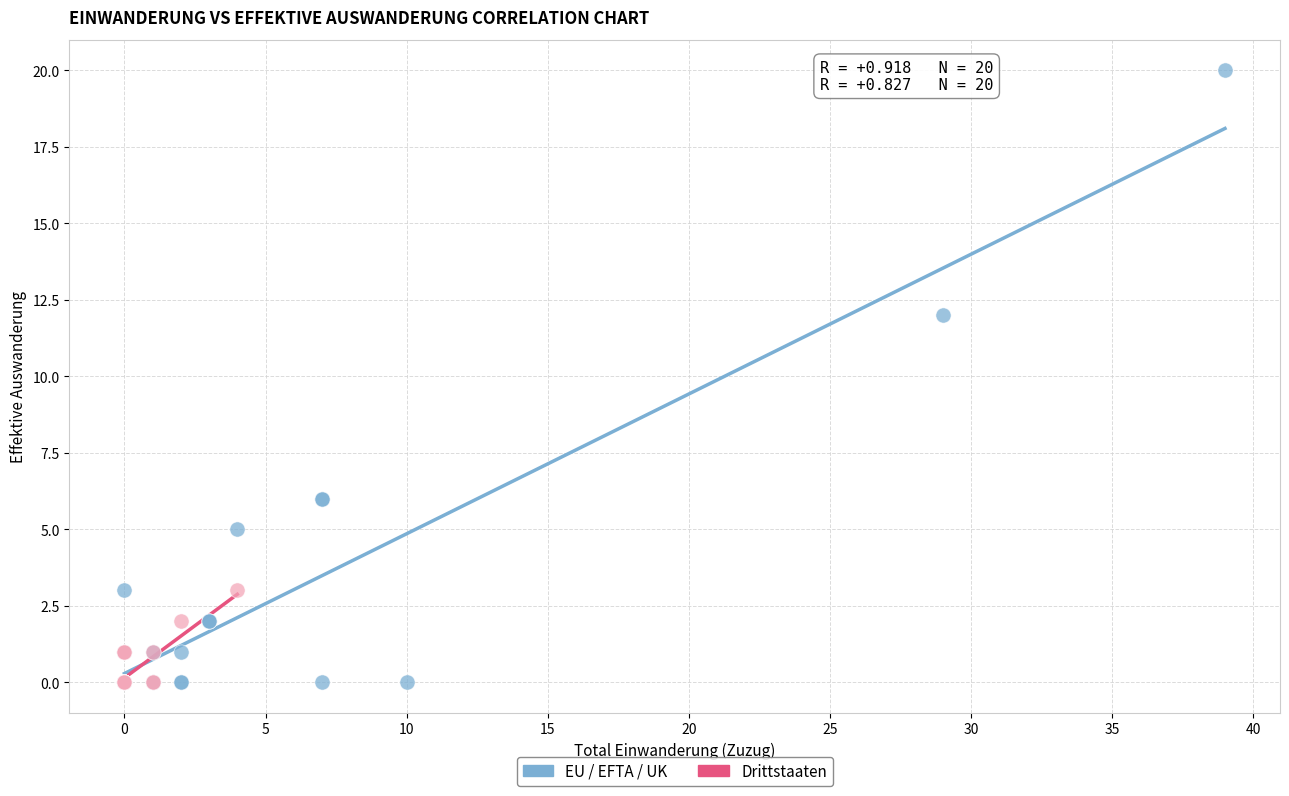

Which series contains the highest Y value?

EU / EFTA / UK